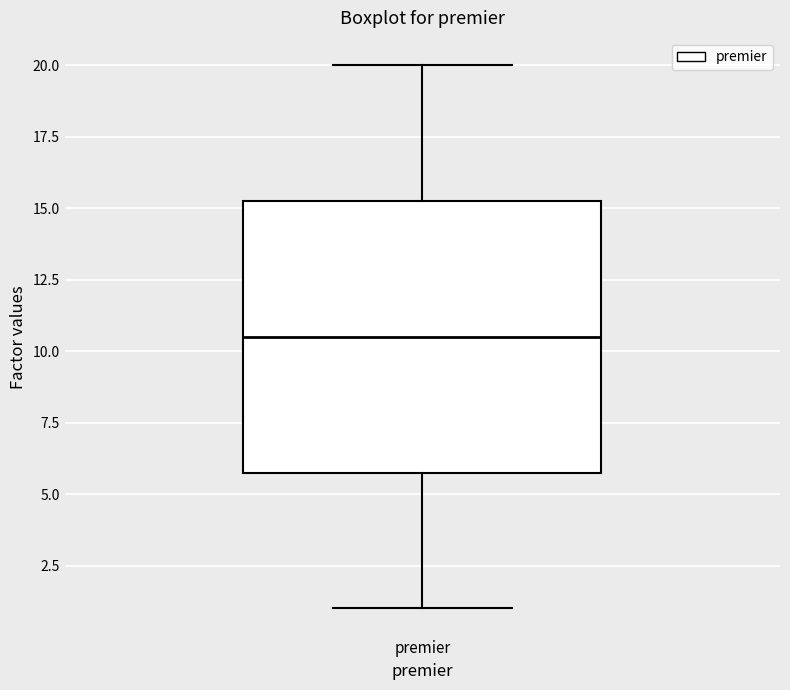

Read this box plot against the y-axis: the position of the median line, the range covered by the box, and the ends of both whiskers. The values are not printed on the chart, so give them approximately, as read against the axis.

median 10.5, box 6.0 to 15.5, whiskers 1.0 to 20.0